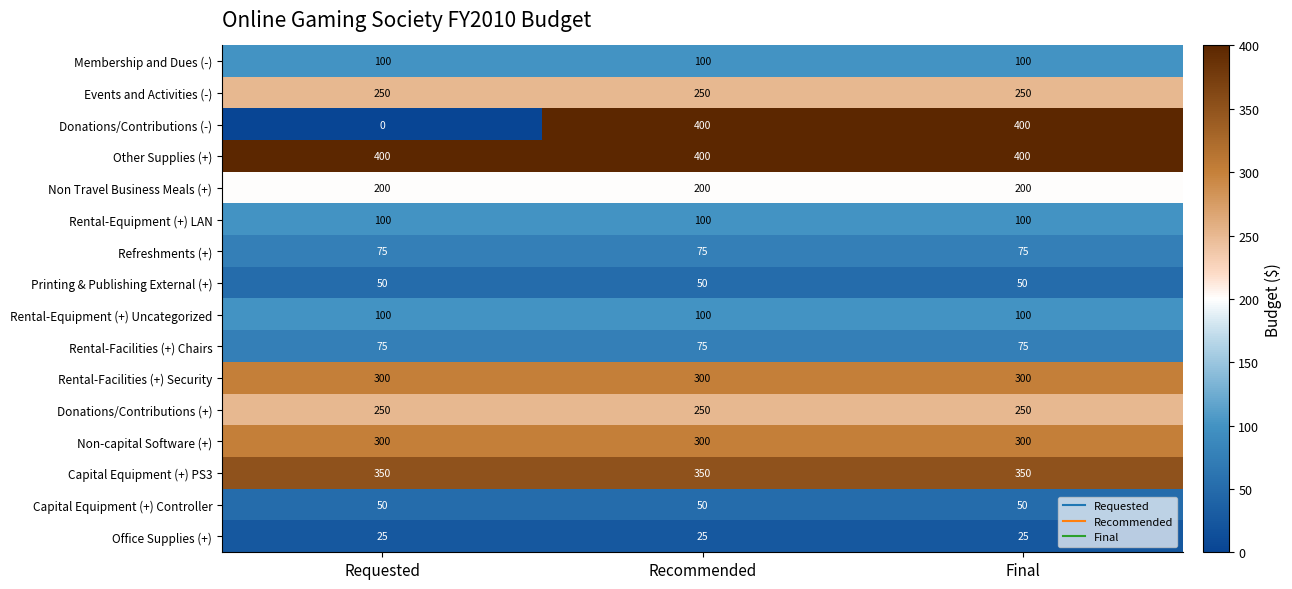

Which category has the lowest value across all series?

Requested